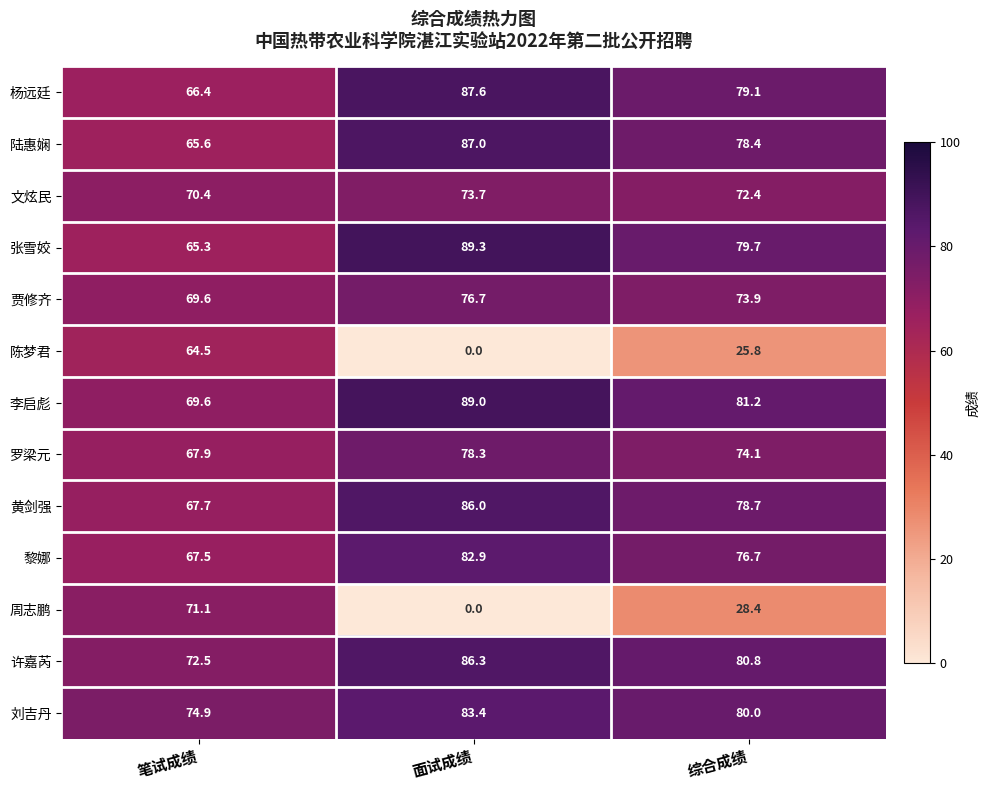

What is the total value across all series at 面试成绩?

920.2